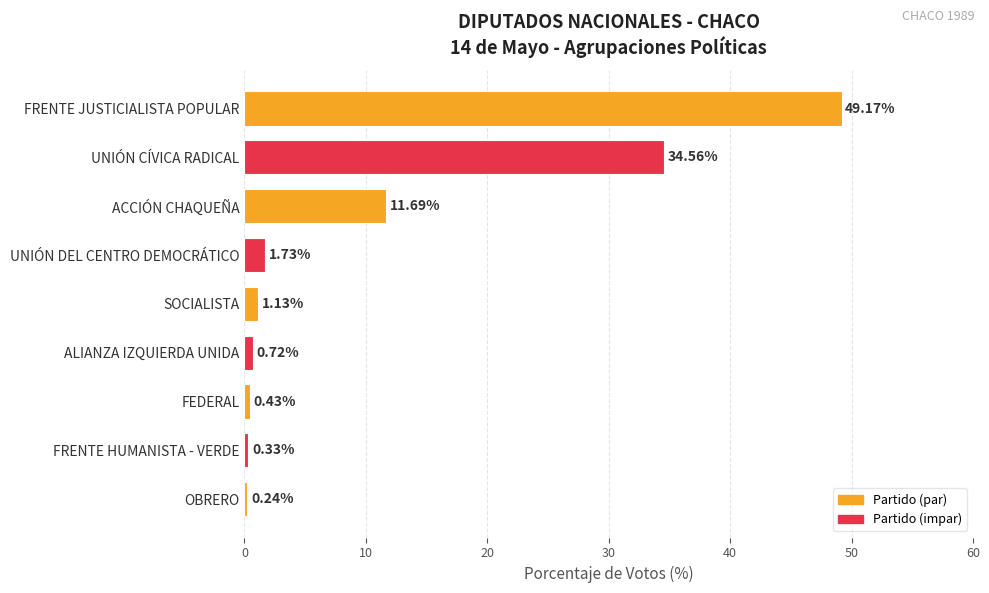

Where is the data nearest to the value 24?

UNIÓN CÍVICA RADICAL